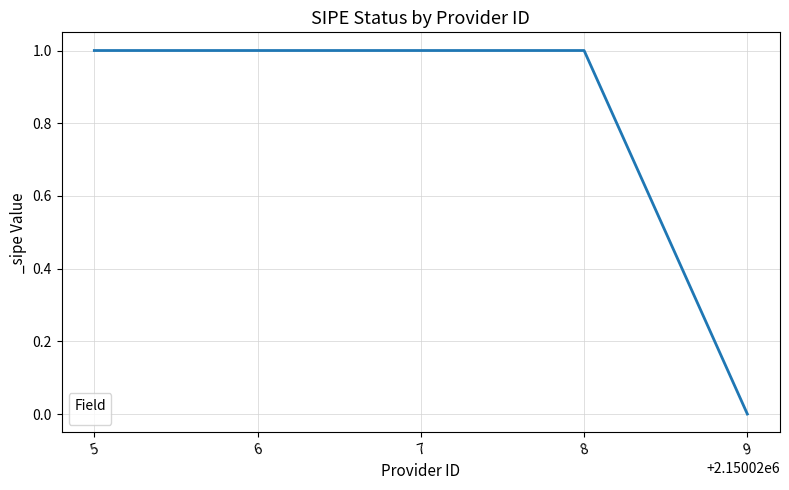

True or false: the data shows 2 at 6.

False